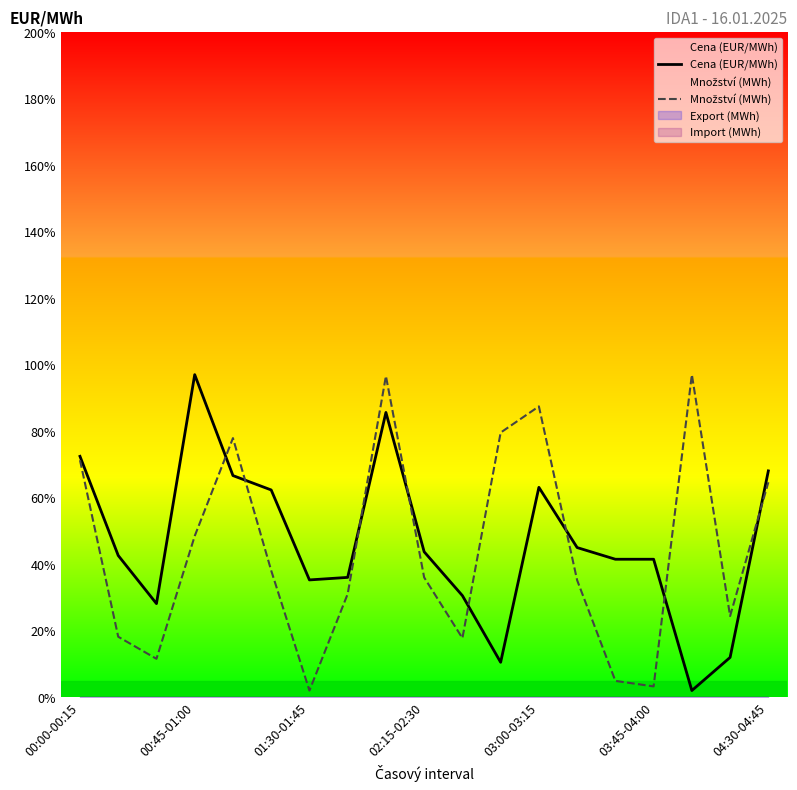

Which series ends up on top after the final intersection of Cena (EUR/MWh) and Množství (MWh)?

Cena (EUR/MWh)